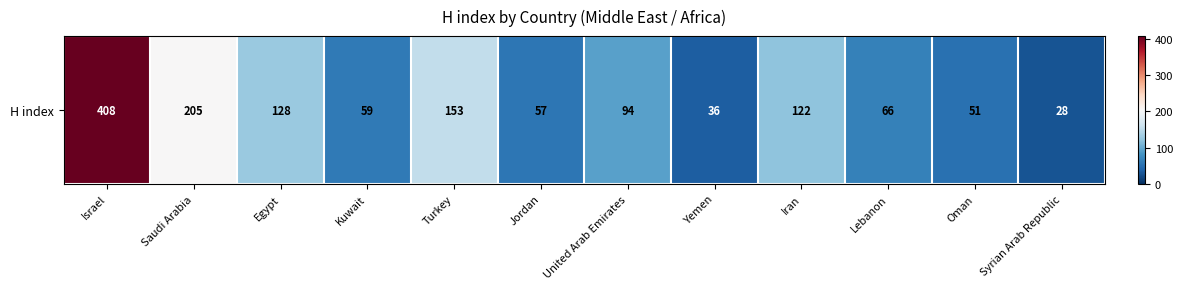

What is the sum of all values?

1407